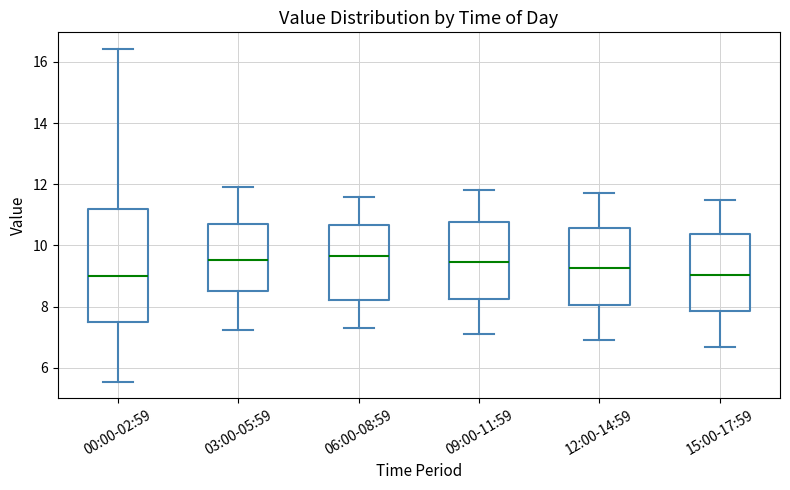

Where does the lower whisker of the box for 06:00-08:59 end on the y-axis? The values are not printed on the chart, so give them approximately, as read against the axis.

7.4